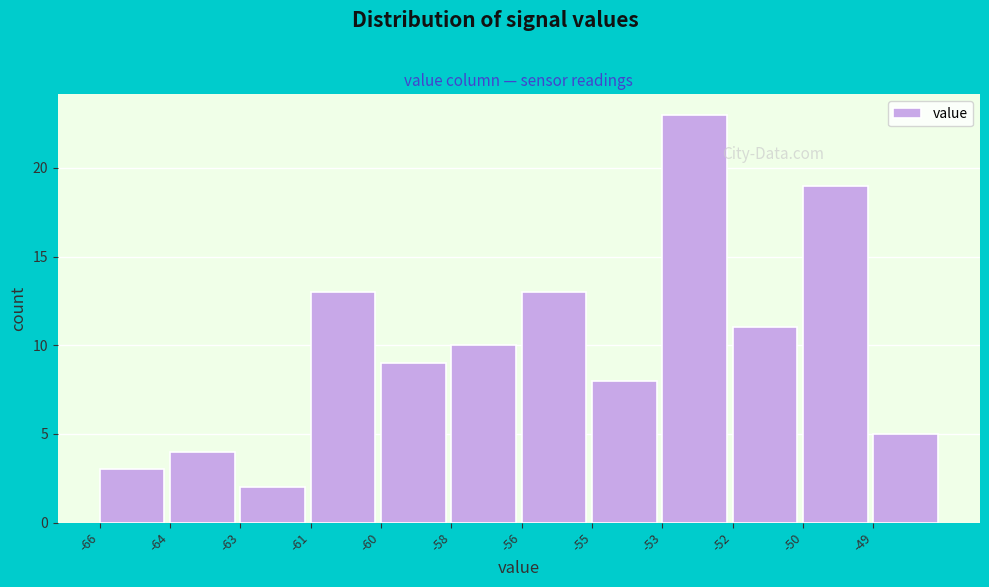

Reading left to right, list all the values displayed in this chart.

-66=3	-64=4	-63=2	-61=13	-60=9	-58=10	-56=13	-55=8	-53=23	-52=11	-50=19	-49=5